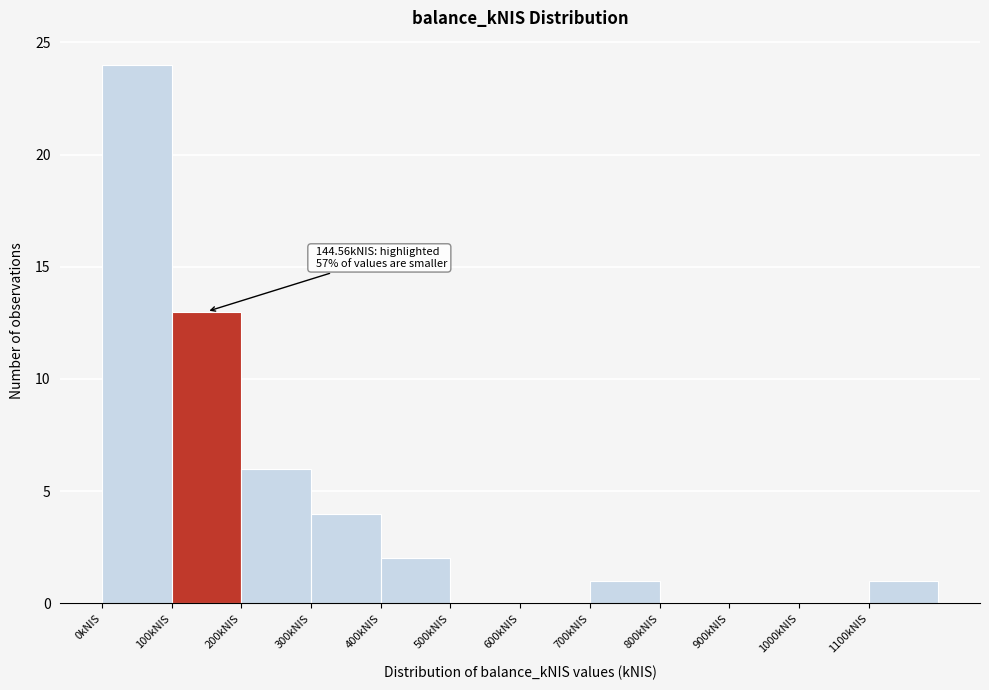

Over which range of the x-axis is the bar tallest?

0 to 100